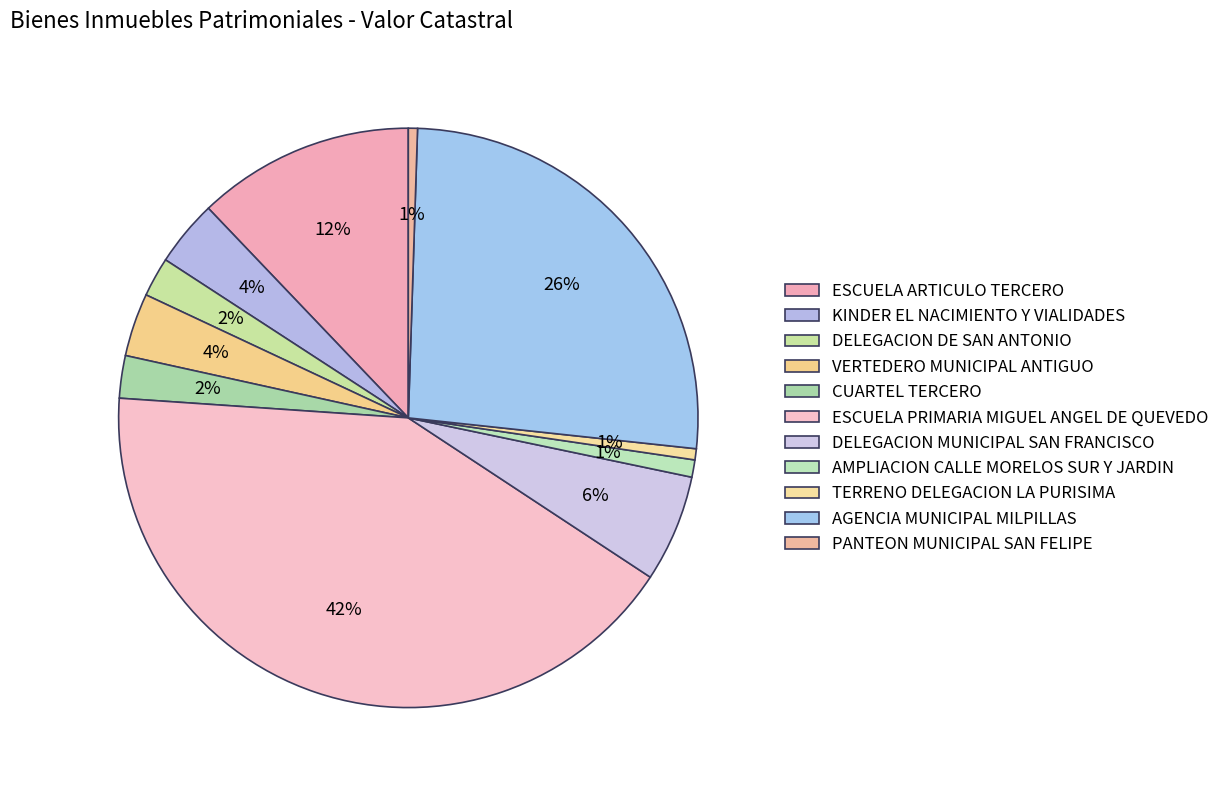

Is there a majority slice in this chart?

No